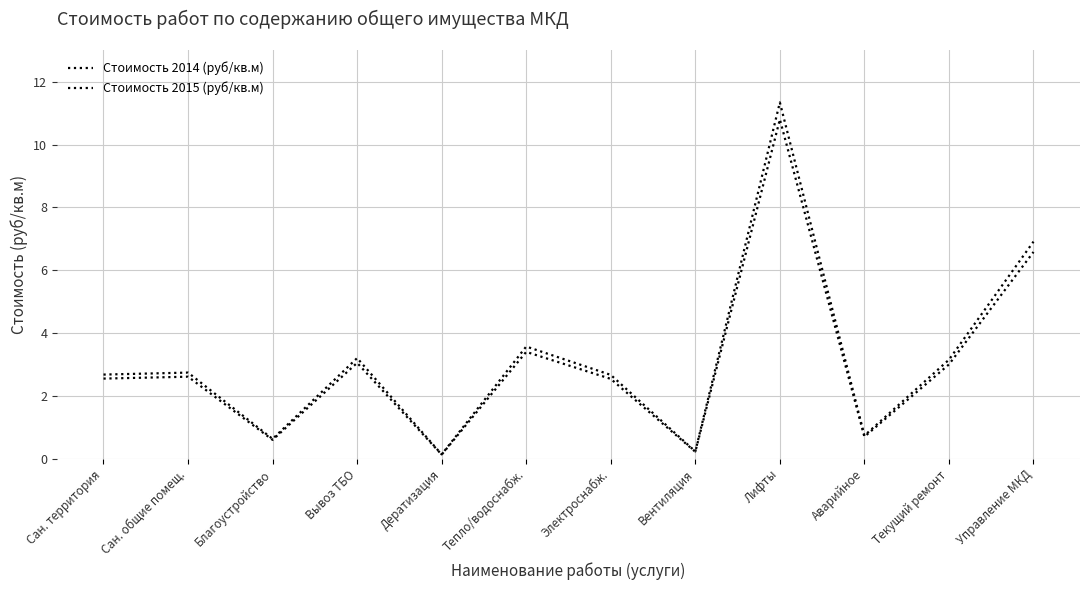

Between Благоустройство and Текущий ремонт, which series saw the biggest shift?

Стоимость 2015 (руб/кв.м)